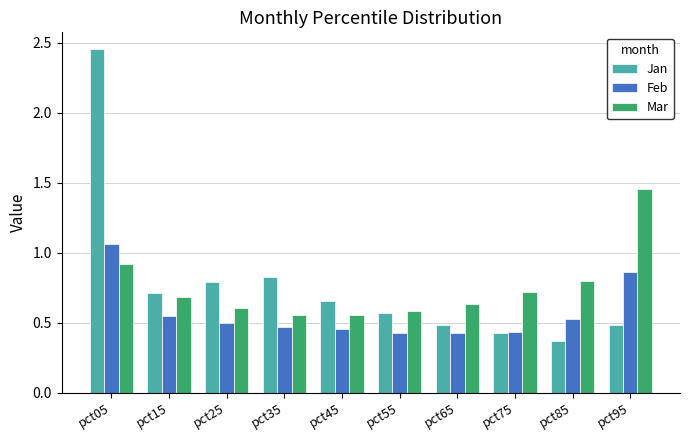

At which category is the sum across all series the highest?

pct05